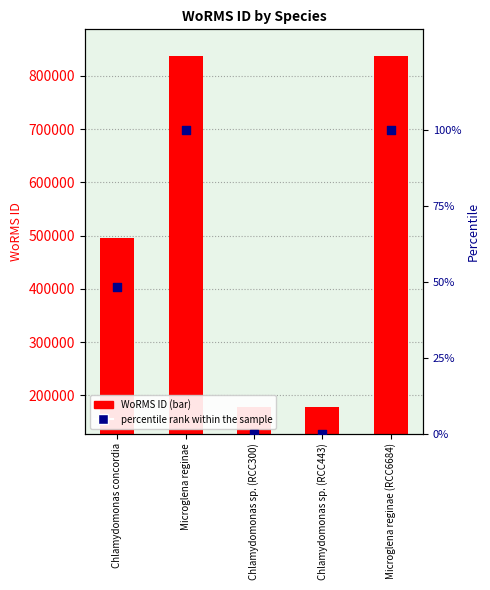

Which series has the largest total across all categories?

WoRMS ID